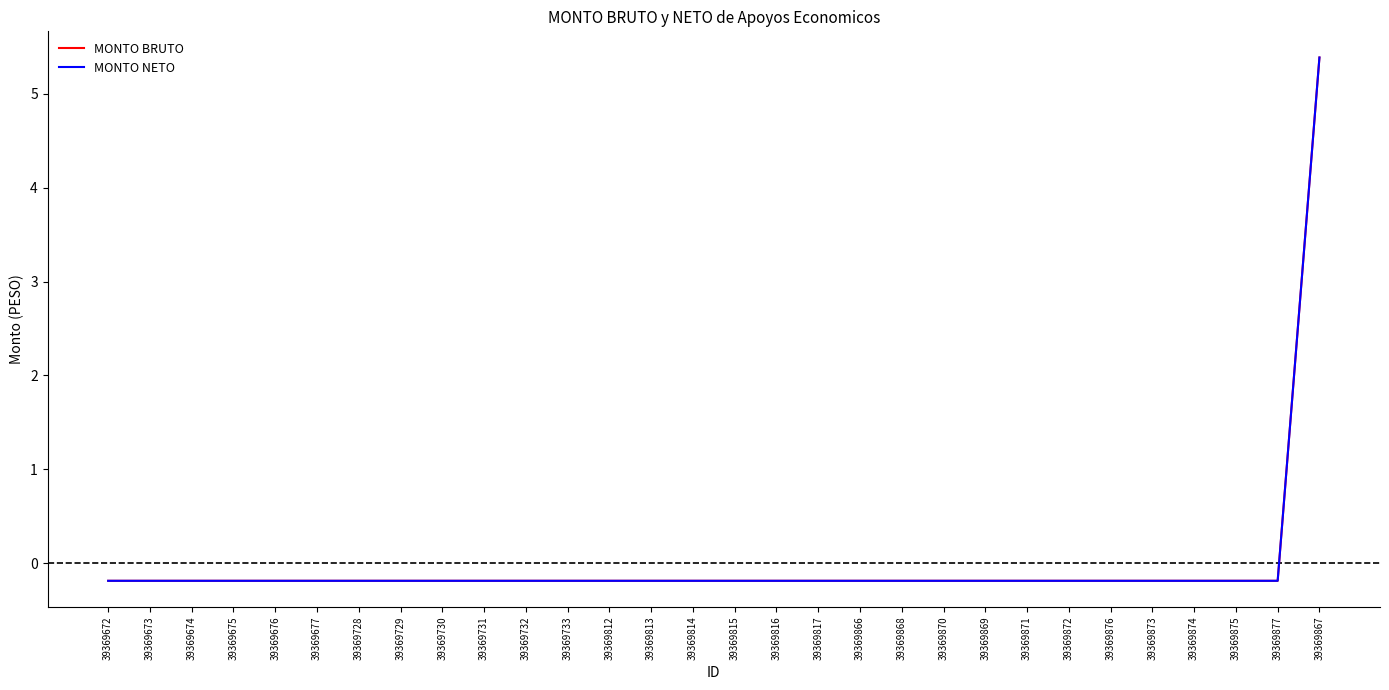

Is this an area chart (filled region under the line)?

No